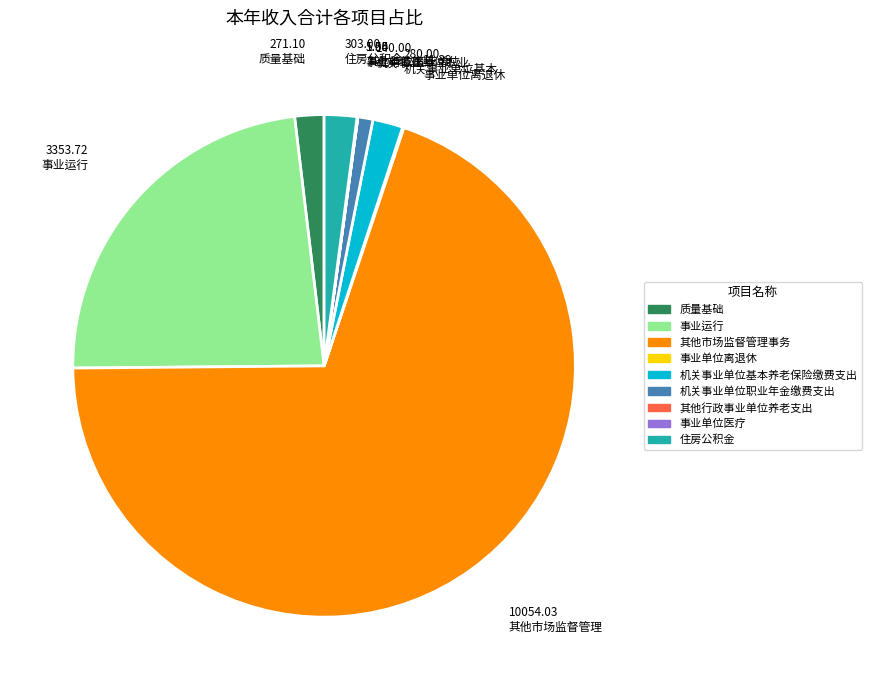

Which slice is the largest?

其他市场监督管理事务